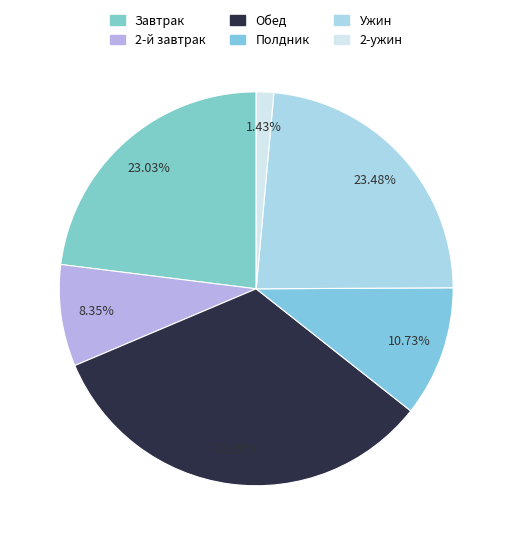

How many segments does this pie chart have?

6